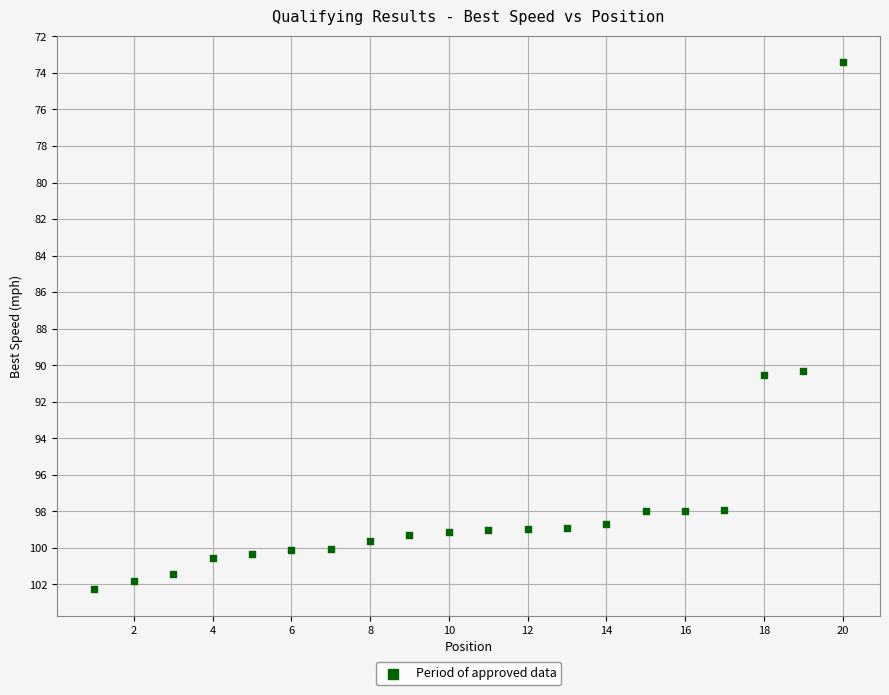

What is the range of Y values (max minus min)?

28.9